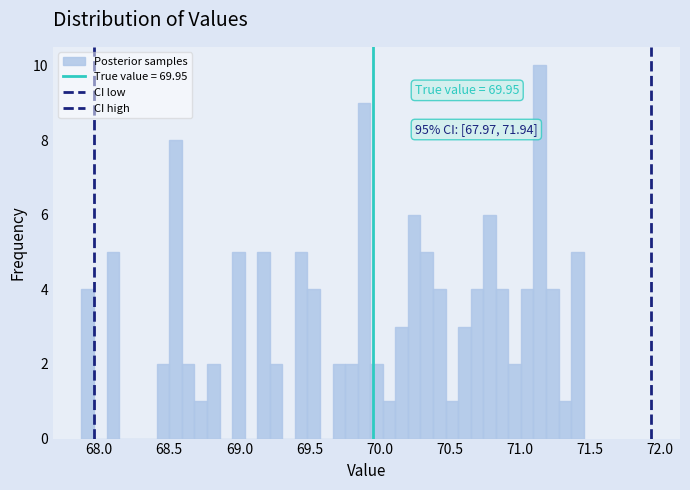

Around what value on the x-axis is the tallest bar? Give the approximate position of its centre, as read against the axis.

71.15